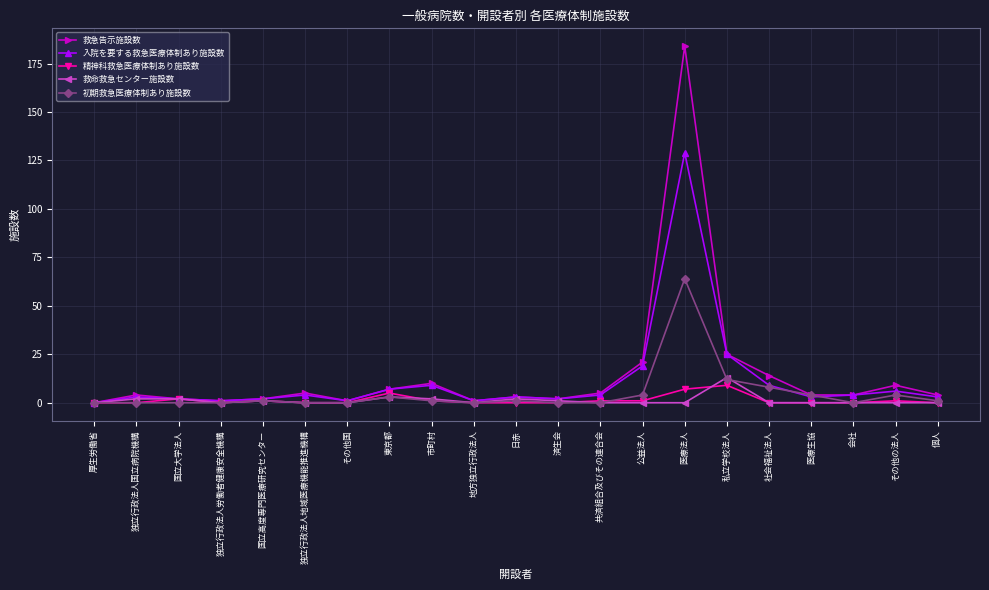

What is the spread (max minus min) of values at 医療生協?

4